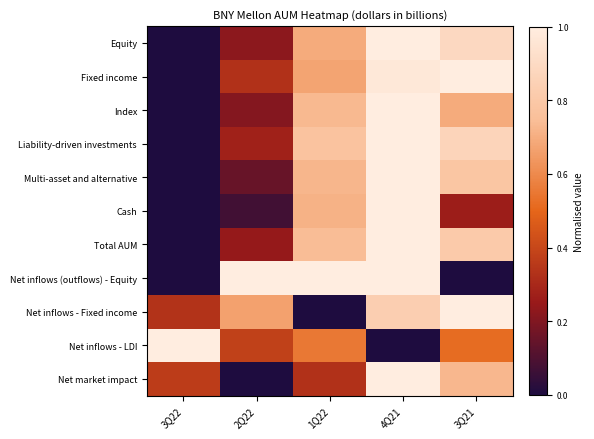

Which series changed the most between 3Q22 and 2Q22?

Net inflows (outflows) - Equity